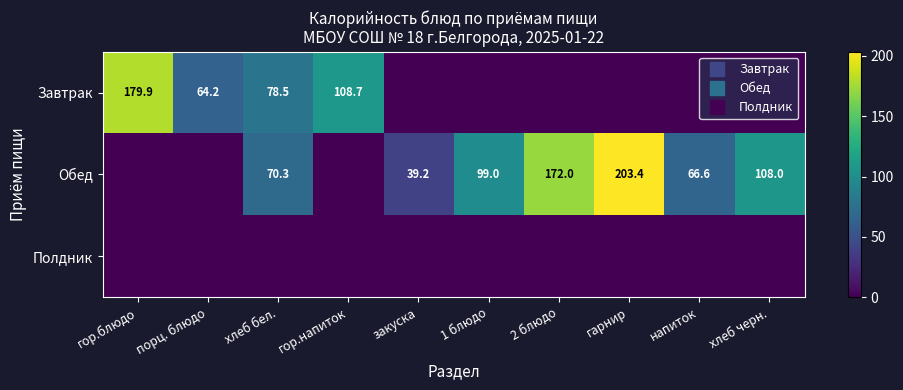

Where is Обед nearest to the value 101?

1 блюдо